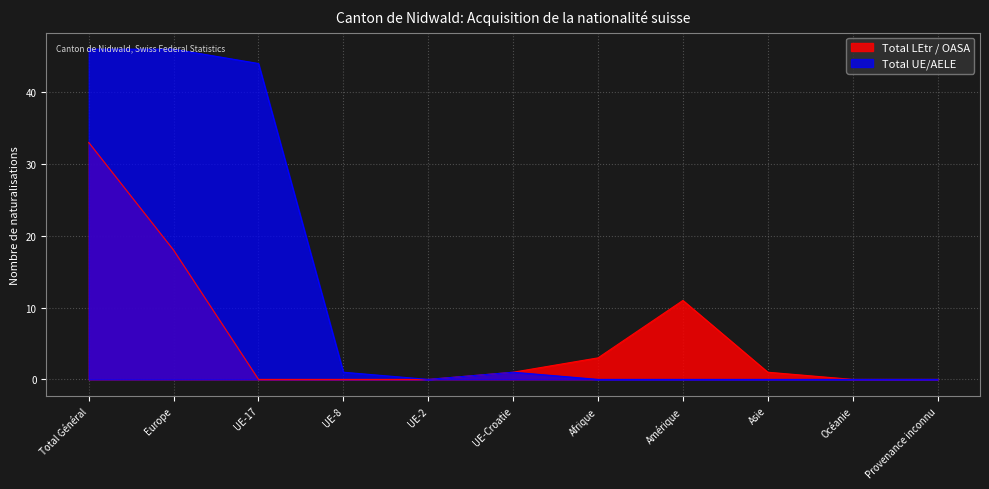

What is the difference between the second highest and second lowest values in the Total UE/AELE series?

46